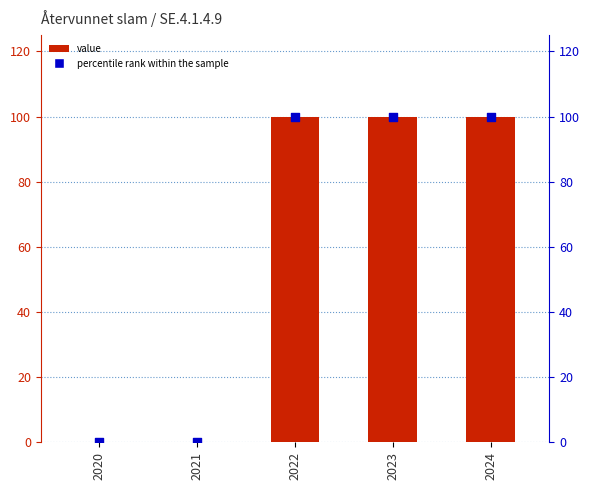

Which series has the largest total across all categories?

value